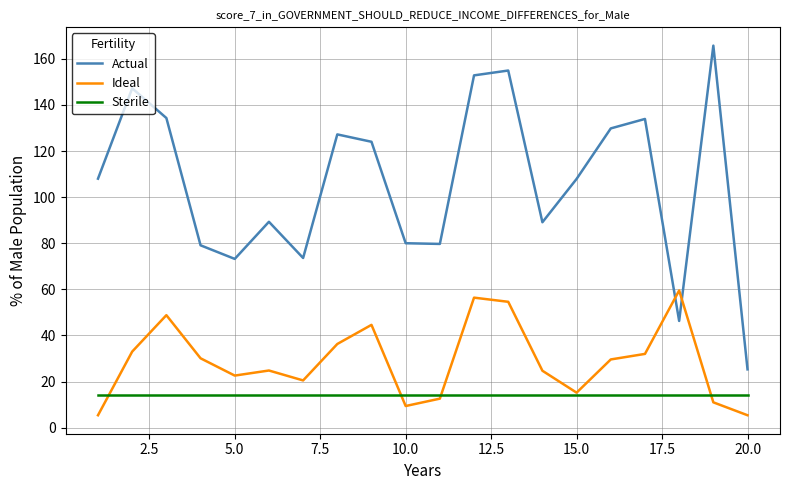

Does the chart have visible grid lines?

Yes